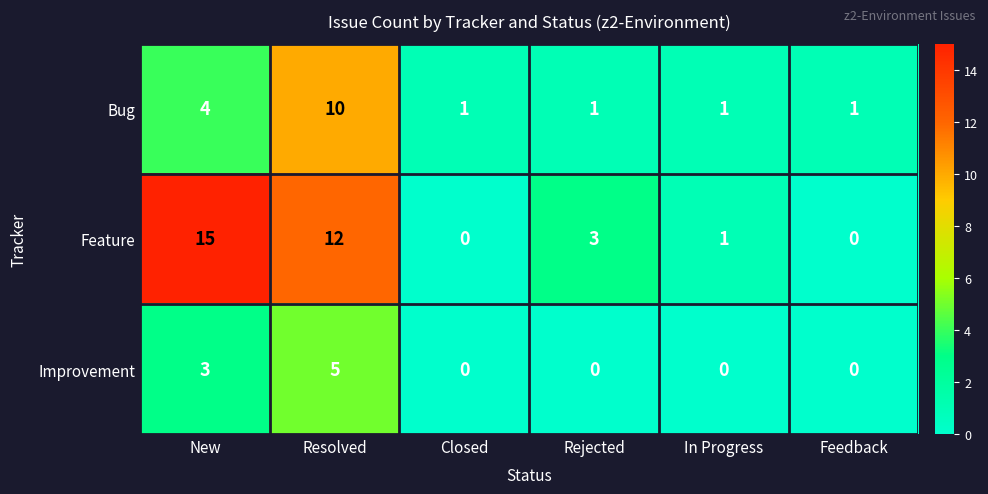

Count the number of categories in the chart.

6